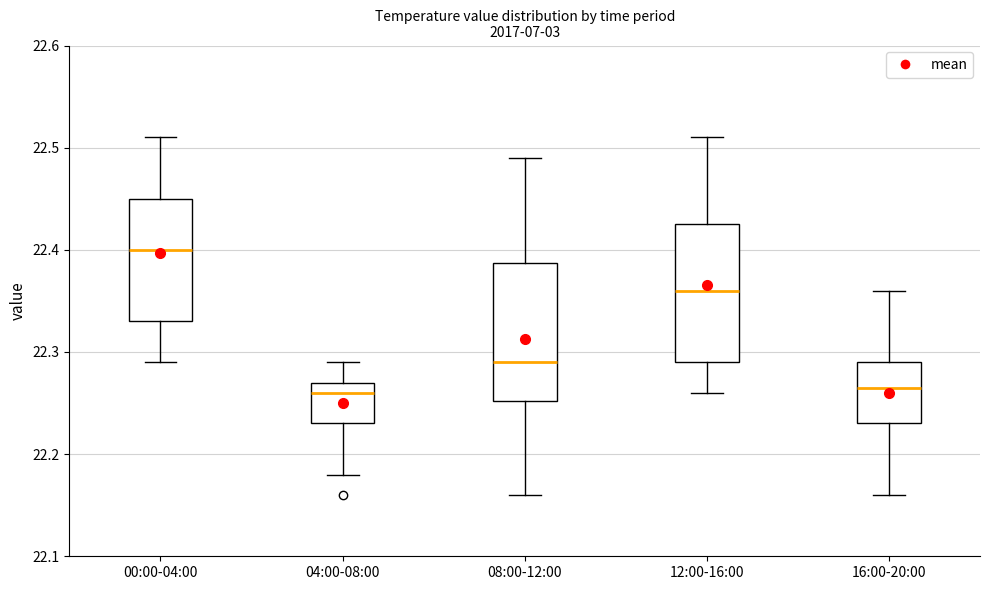

Where is the lower edge of the box for 00:00-04:00 on the y-axis? The values are not printed on the chart, so give them approximately, as read against the axis.

22.33